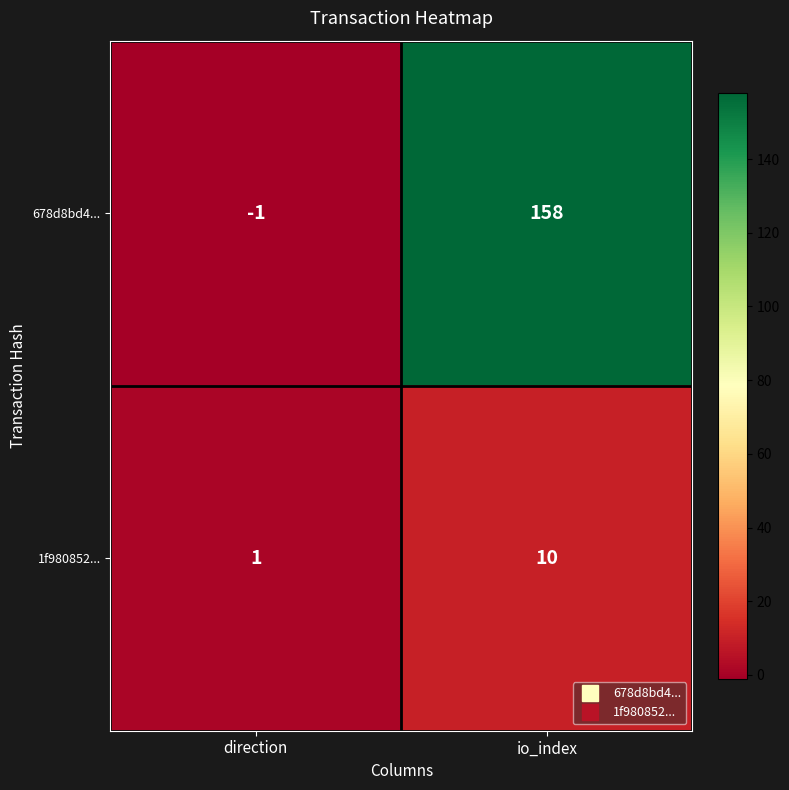

What is the sum of the 1f980852... values at io_index and direction?

11